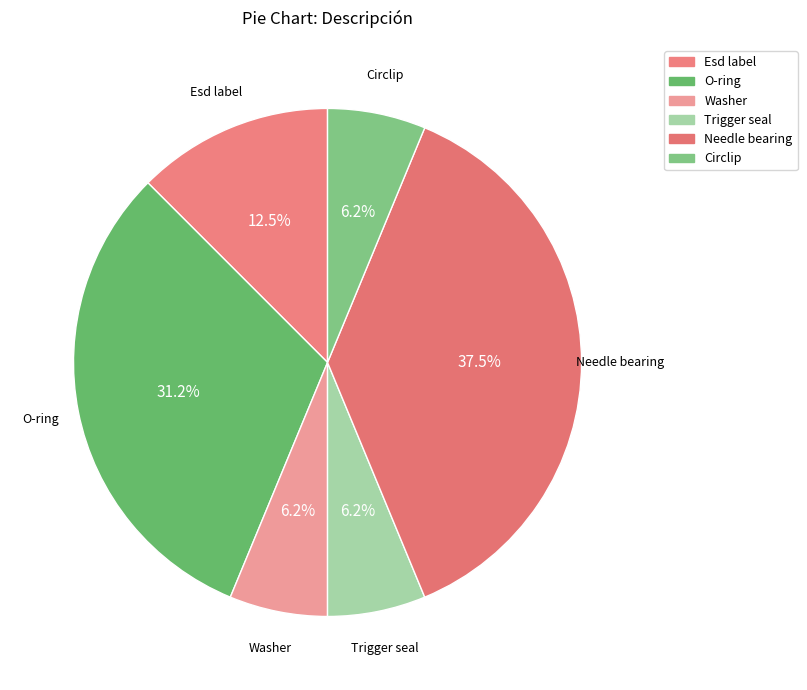

Is it true that Esd label is 1% of the pie?

False